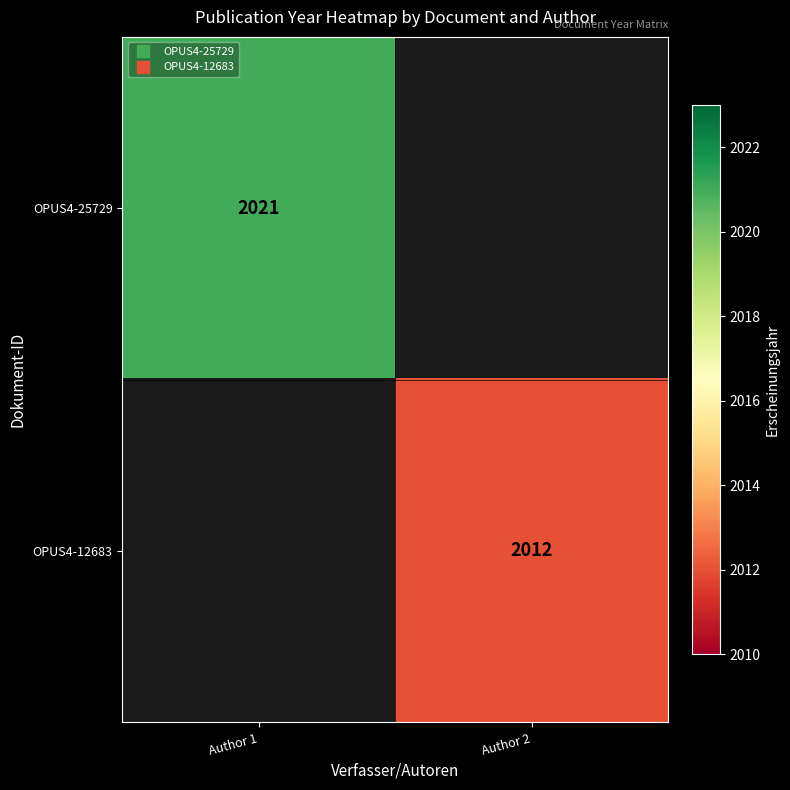

Rank the series at Author 1 from highest to lowest value.

OPUS4-25729, OPUS4-12683